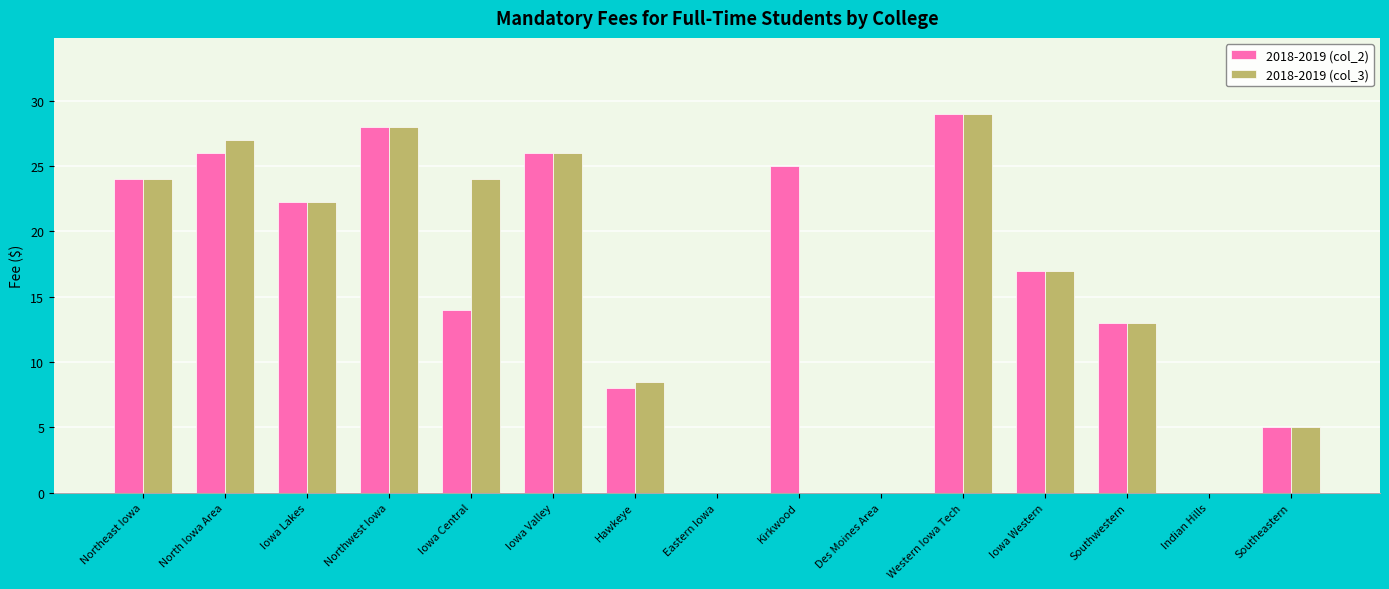

Which series changed the most between North Iowa Area and Southwestern?

2018-2019 (col_3)